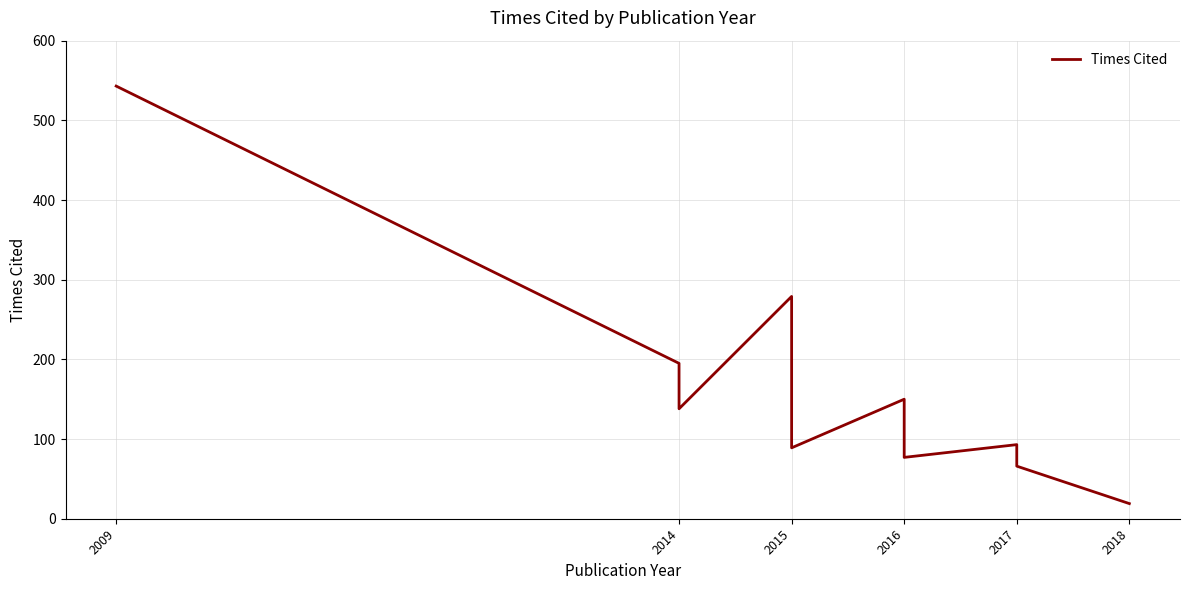

Does the chart display data point markers on the line(s)?

No